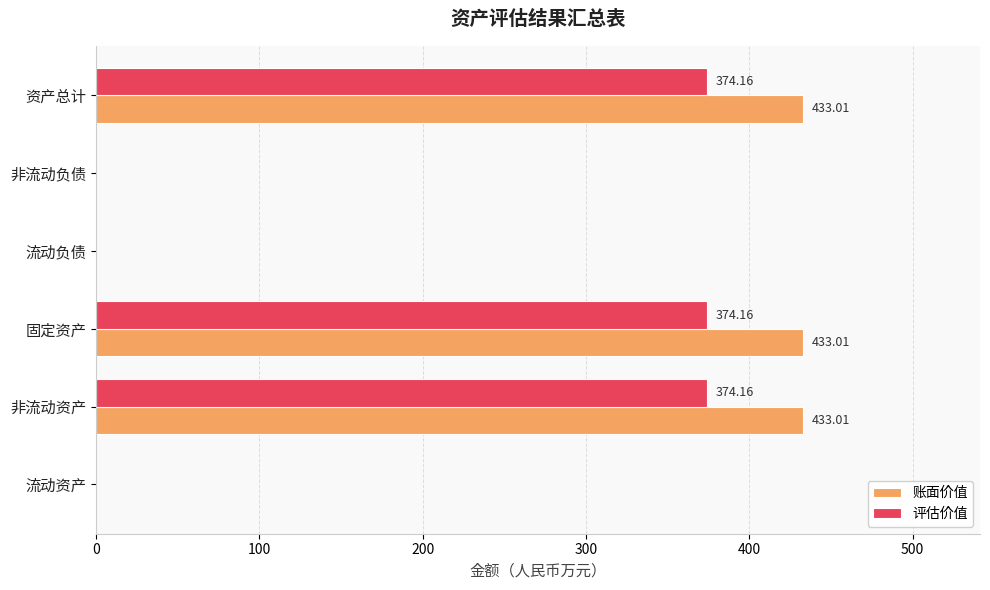

Is the value of 账面价值 at 非流动负债 greater than the value of 评估价值 at 非流动资产?

No